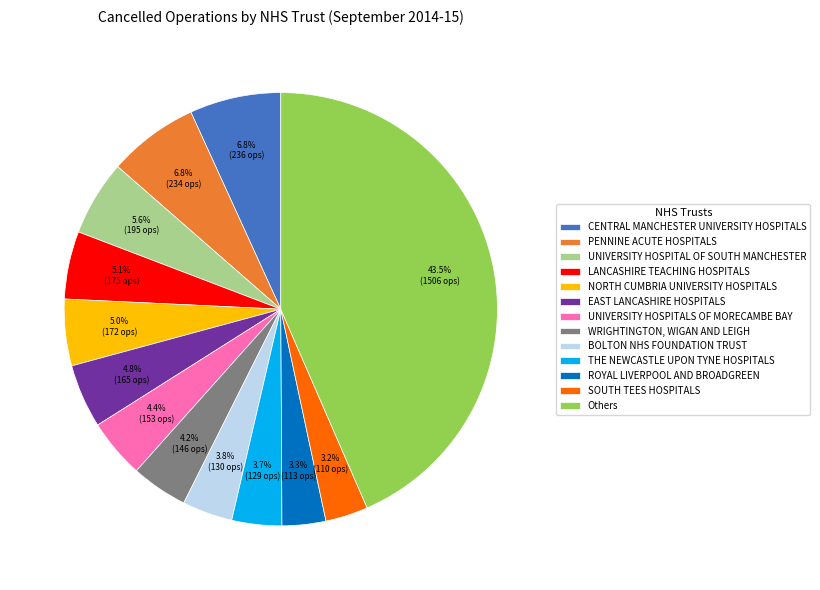

What is the ratio of the value at CENTRAL MANCHESTER UNIVERSITY HOSPITALS to the value at UNIVERSITY HOSPITAL OF SOUTH MANCHESTER?

1.2